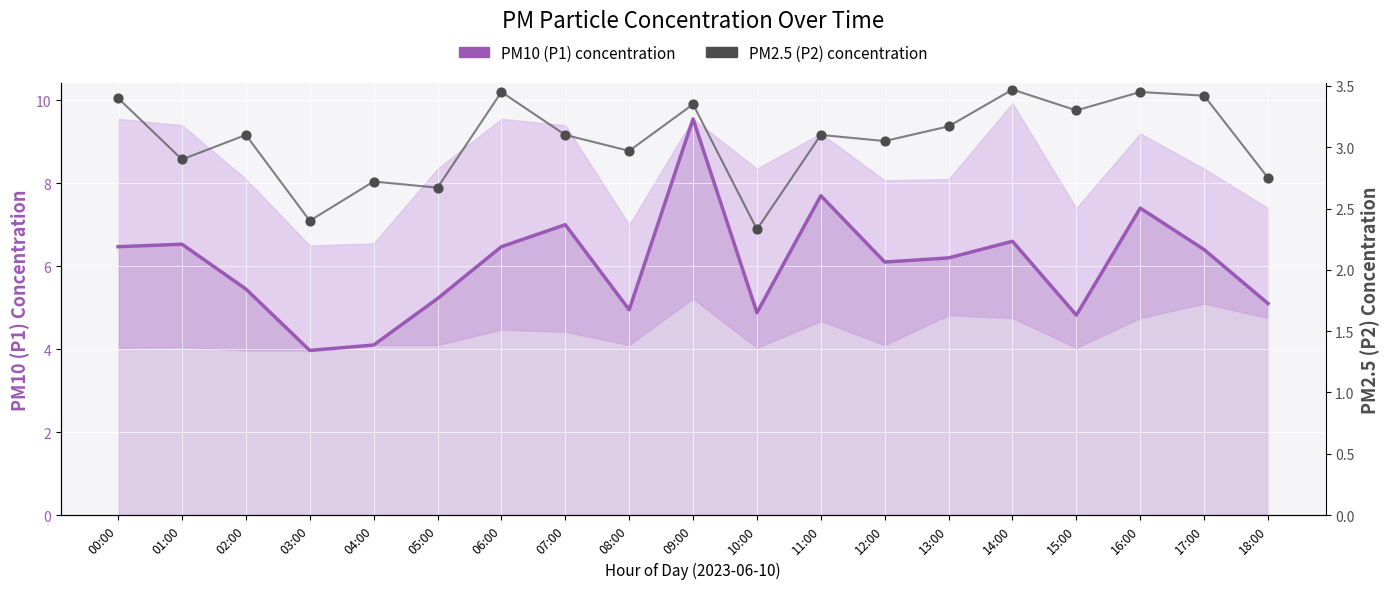

At which category is the sum across all series the highest?

09:00